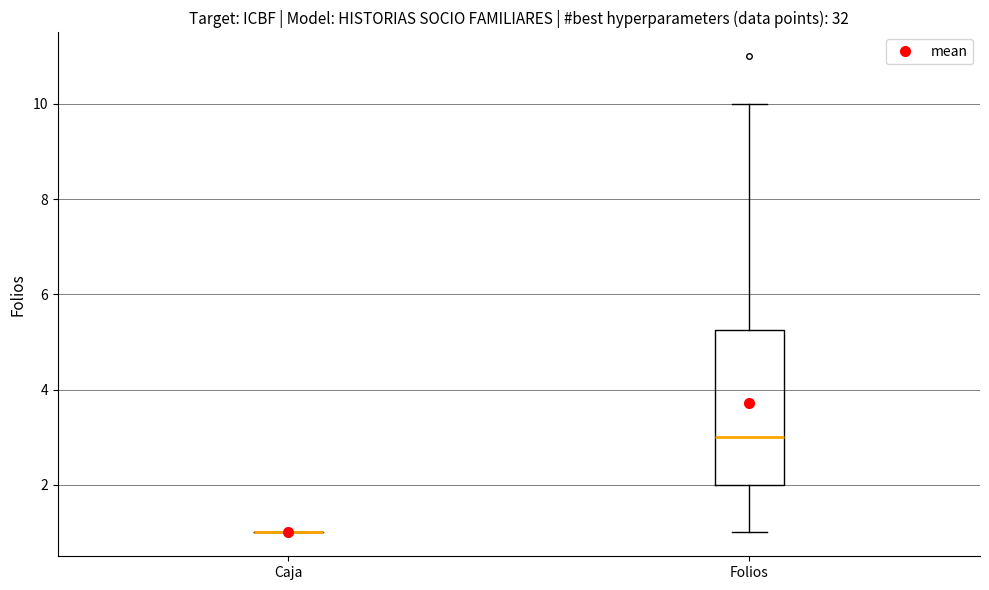

Which box is the tallest, from its lower edge to its upper edge?

Folios